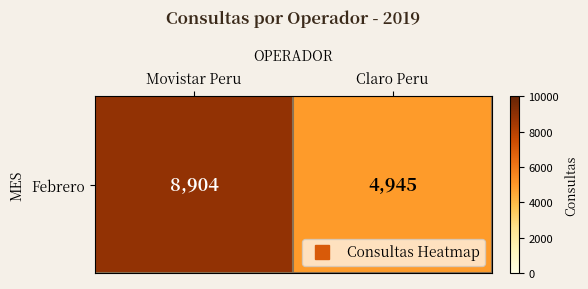

List the labels in order of value, largest first.

Movistar Peru, Claro Peru